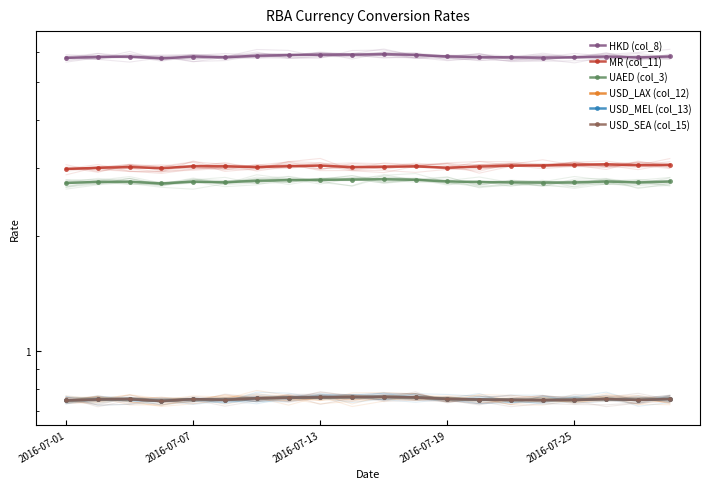

Read the USD_MEL (col_13) value at 13.

0.8